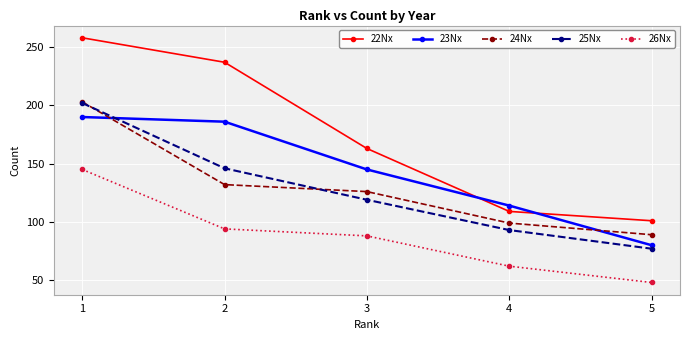

Where is 26Nx nearest to the value 96?

2